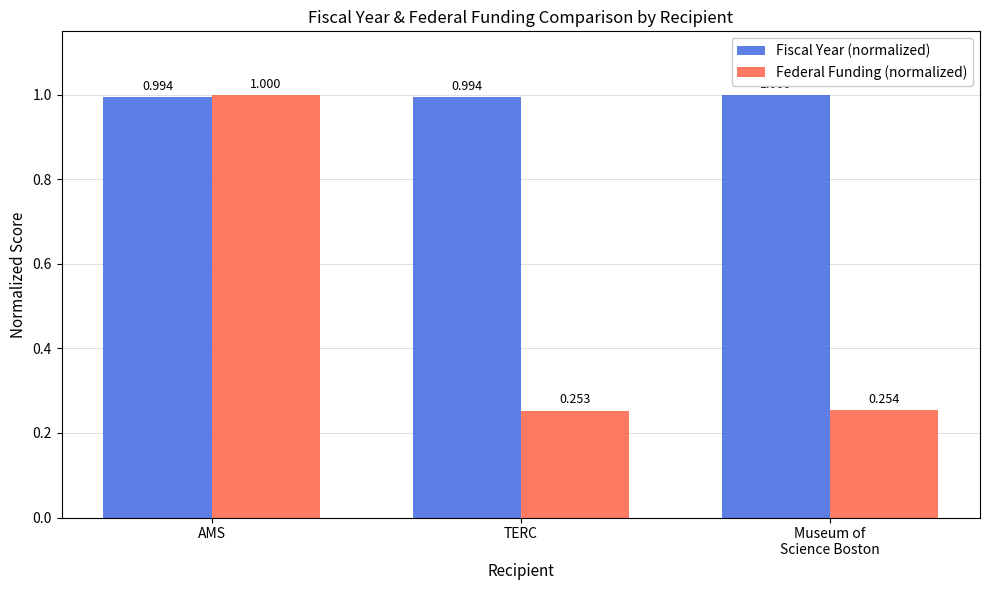

Count the Fiscal Year (normalized) values in the range 0 to 1.

3